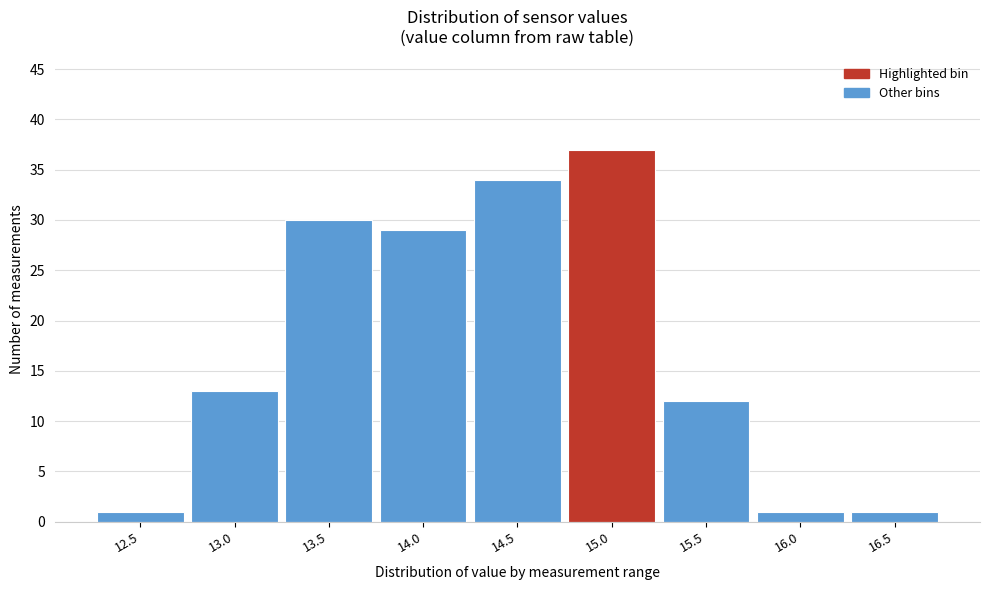

Reading left to right, extract all data points from this chart.

12.5=1	13.0=13	13.5=30	14.0=29	14.5=34	15.0=37	15.5=12	16.0=1	16.5=1